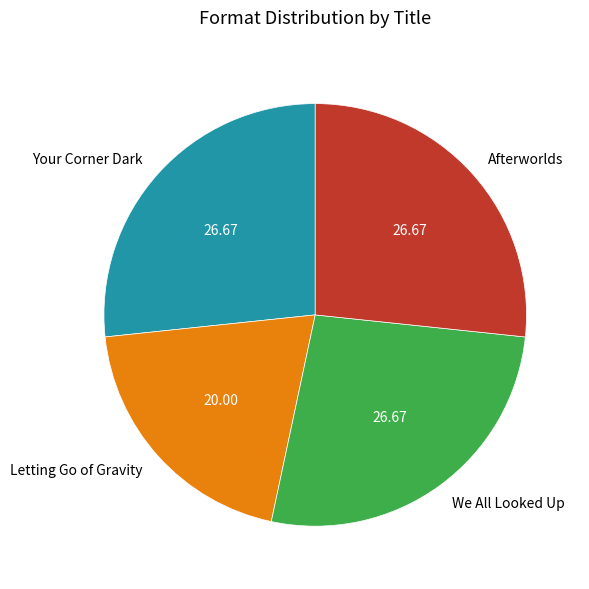

How many segments does this pie chart have?

4